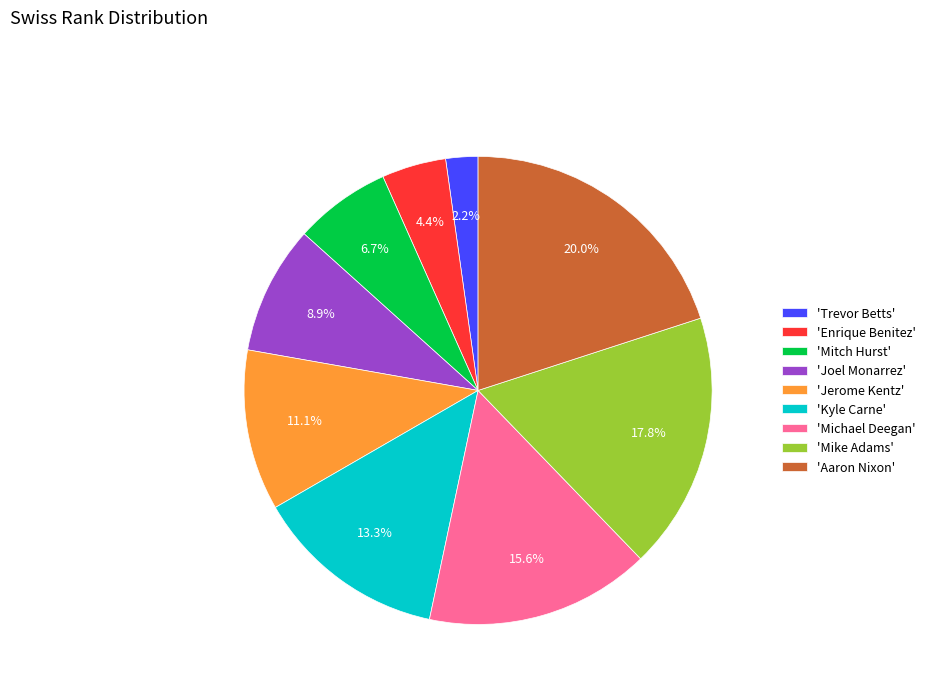

Rank the categories by value from highest to lowest.

'Aaron Nixon', 'Mike Adams', 'Michael Deegan', 'Kyle Carne', 'Jerome Kentz', 'Joel Monarrez', 'Mitch Hurst', 'Enrique Benitez', 'Trevor Betts'